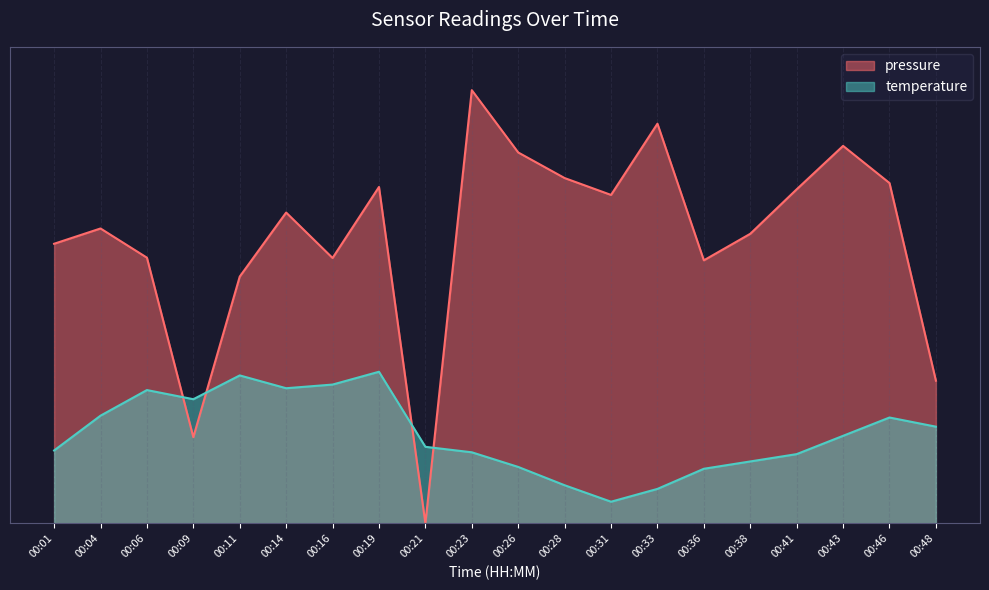

What is the sum of all temperature values?

412.3